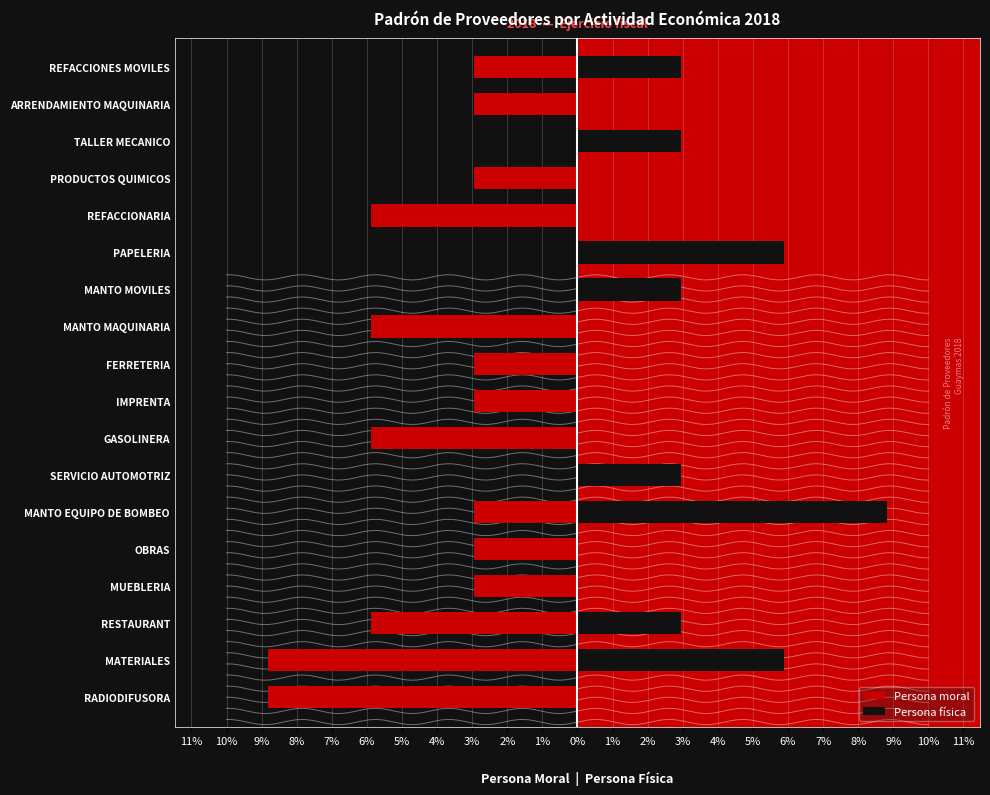

The value of Persona moral at PRODUCTOS QUIMICOS is -2.9. True or false?

True